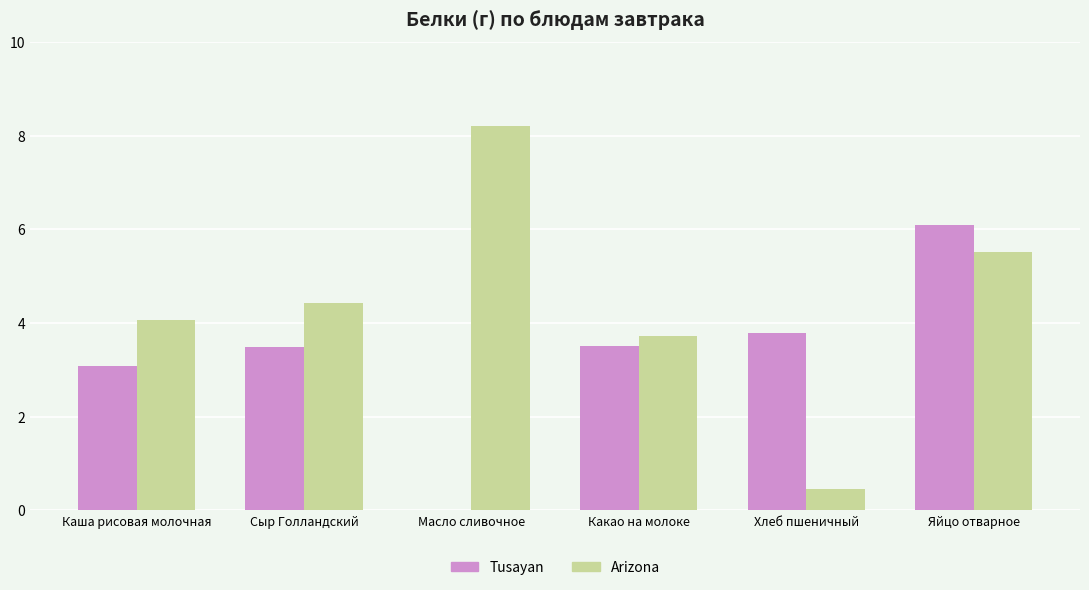

True or false: Arizona has a value of 6.4 at Каша рисовая молочная.

False